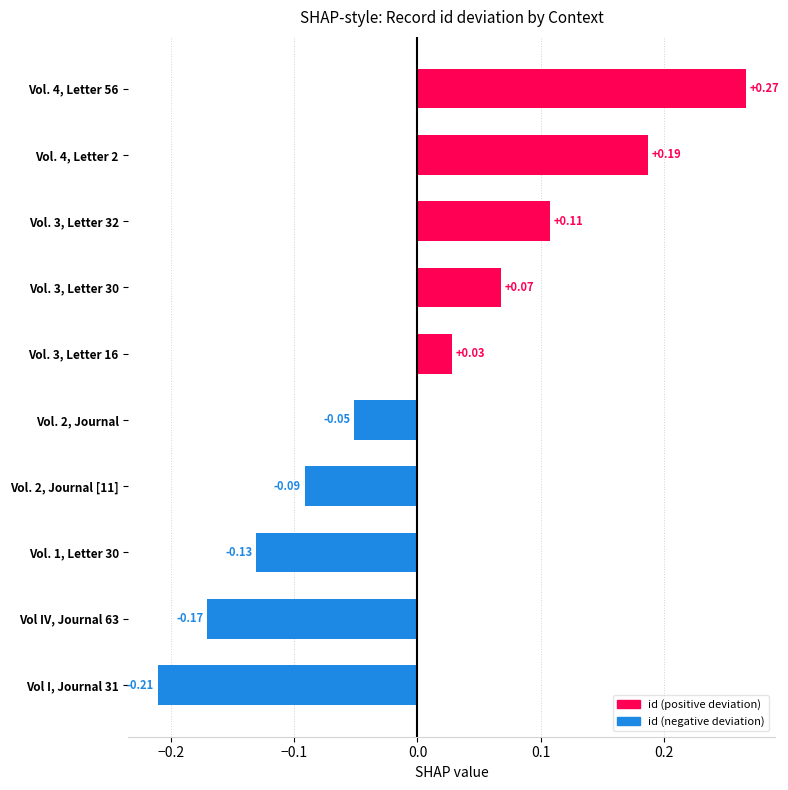

The value at Vol. 3, Letter 30 is 0.0. True or false?

False